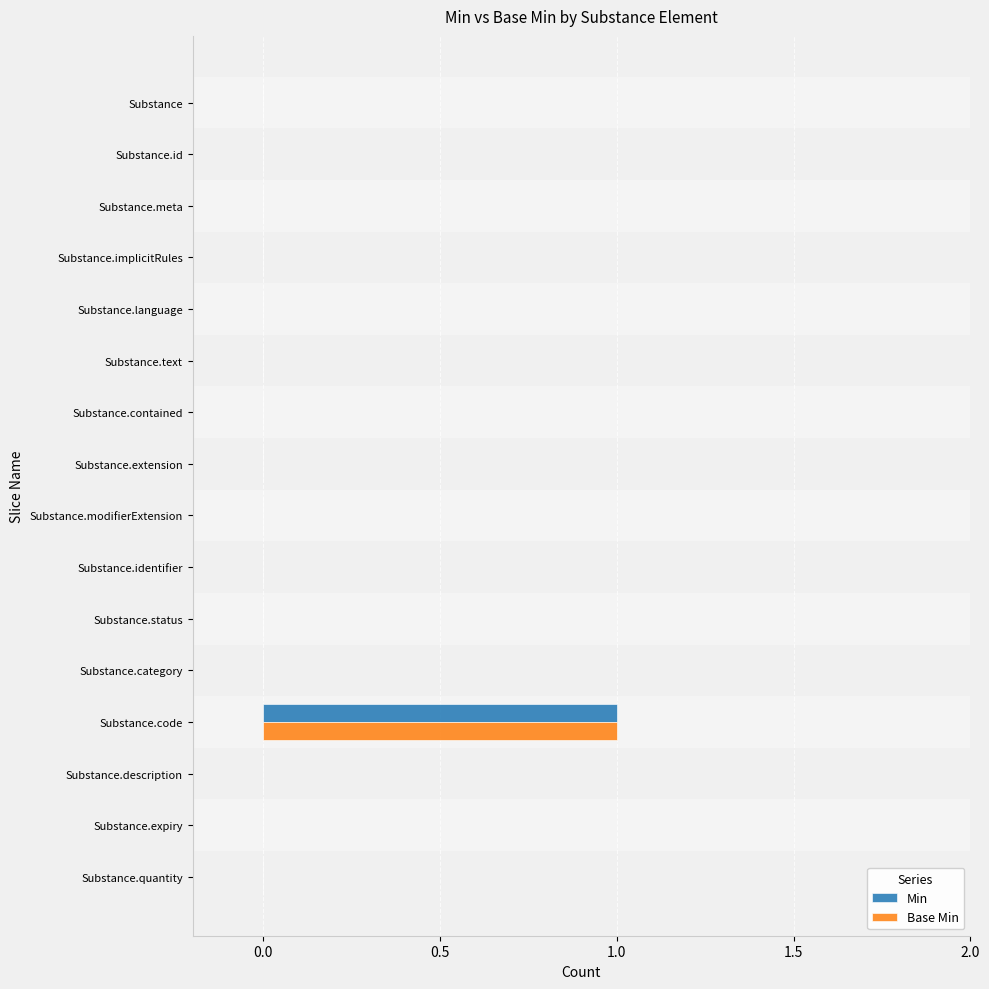

At which category is the sum across all series the highest?

Substance.code